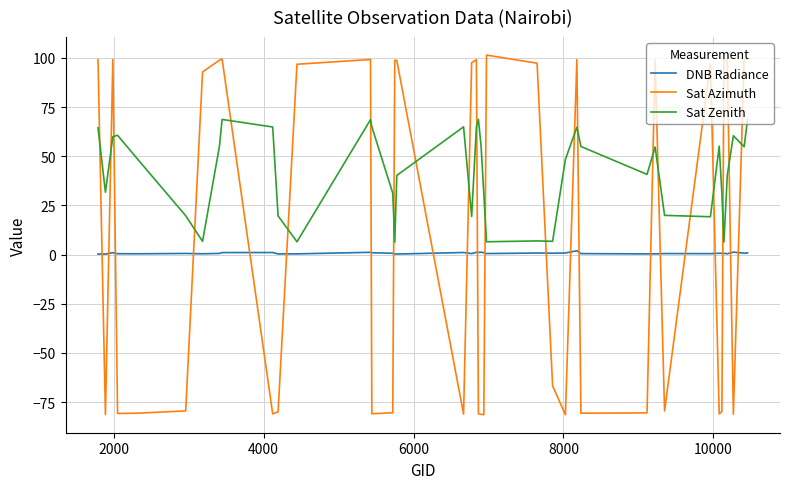

How many lines are shown in the chart?

3